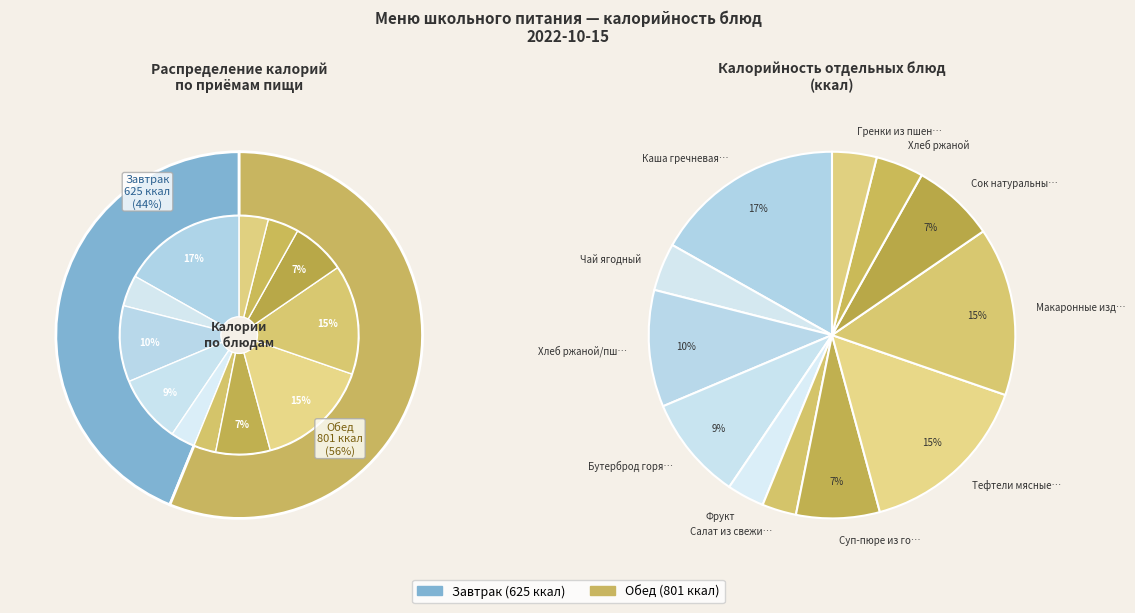

The Гренки из пшеничного хлеба slice represents 1% of the pie. True or false?

False